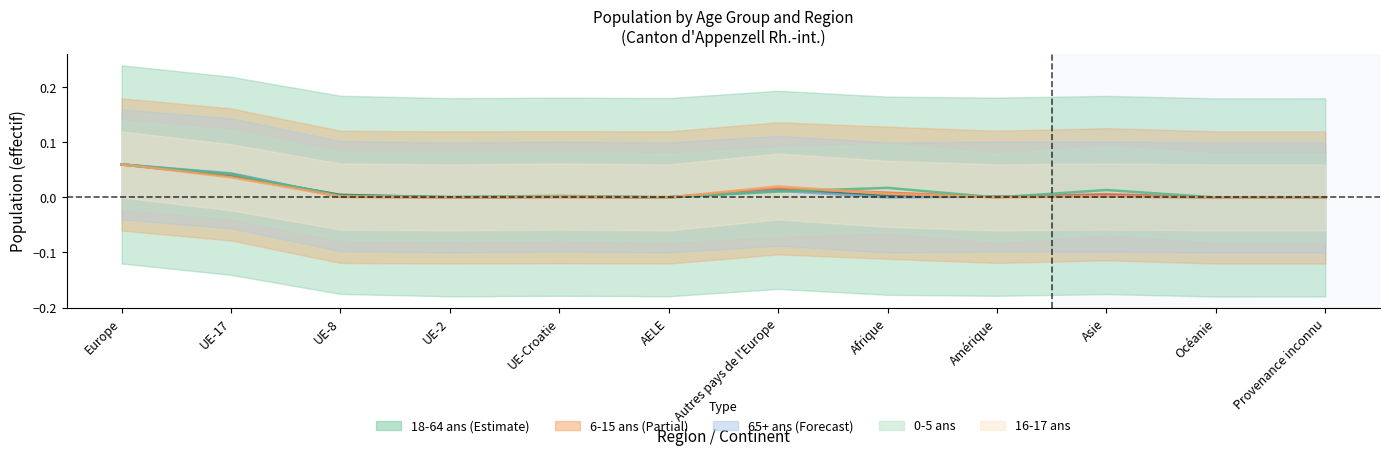

In 65+ ans (Total), how many points are higher than both neighbors (excluding endpoints)?

2